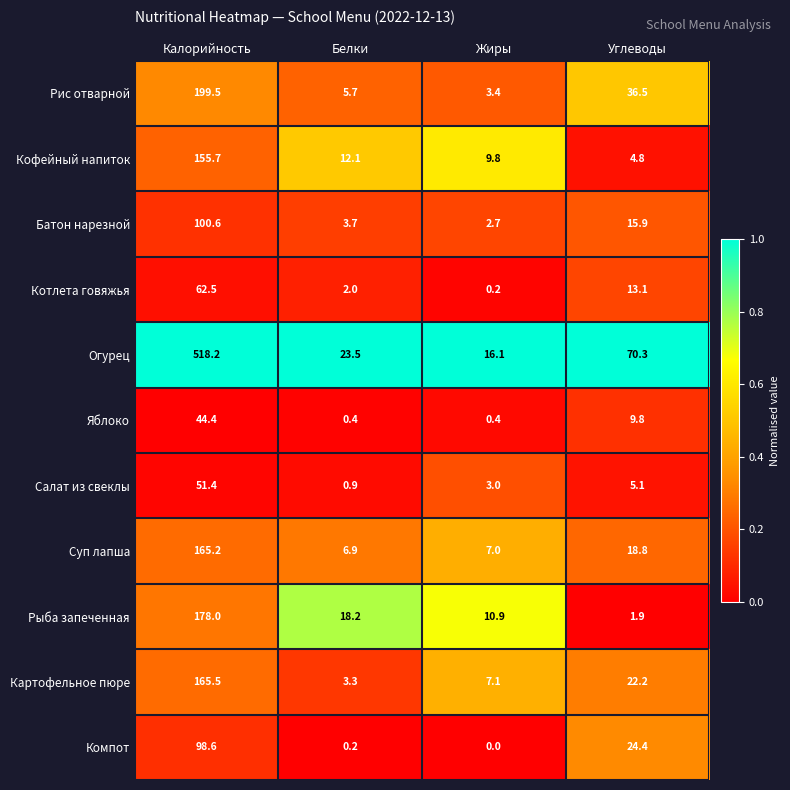

Is it true that Яблоко equals 0.4 at Белки?

True